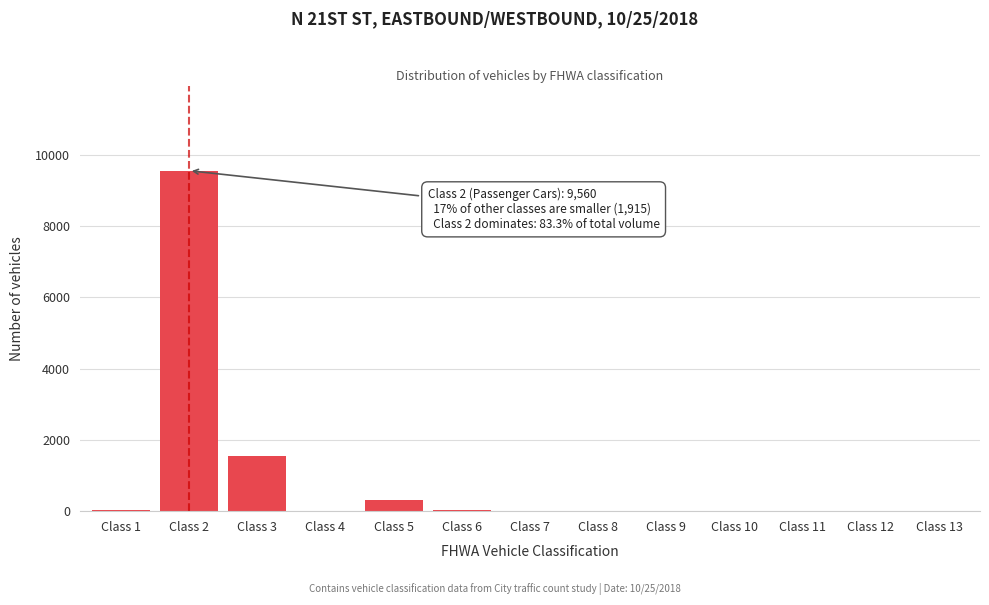

What is the change in value from Class 3 to Class 5?

-1213